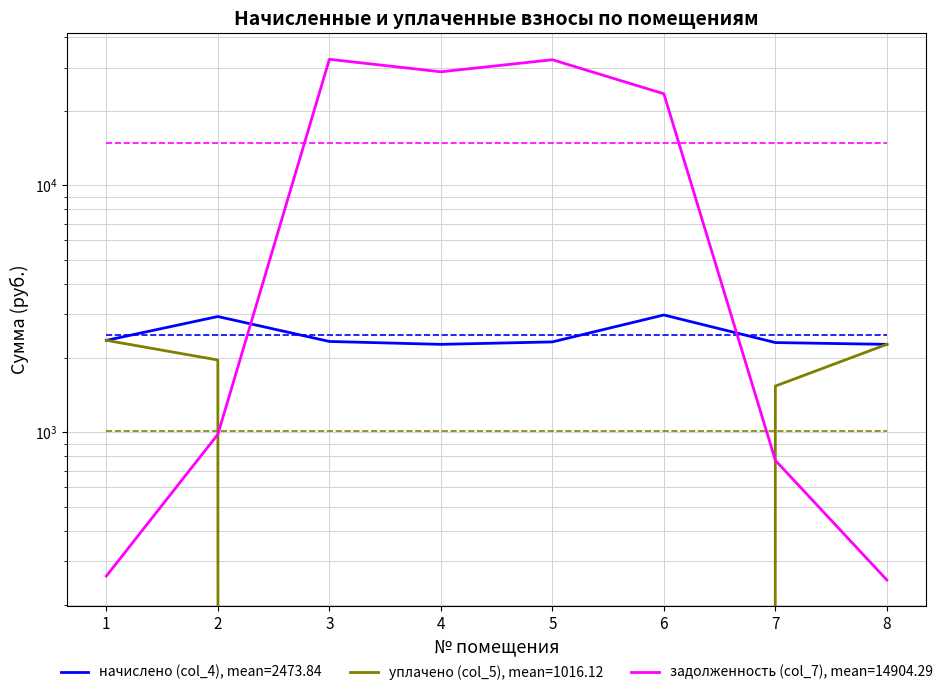

Does the chart display data point markers on the line(s)?

No